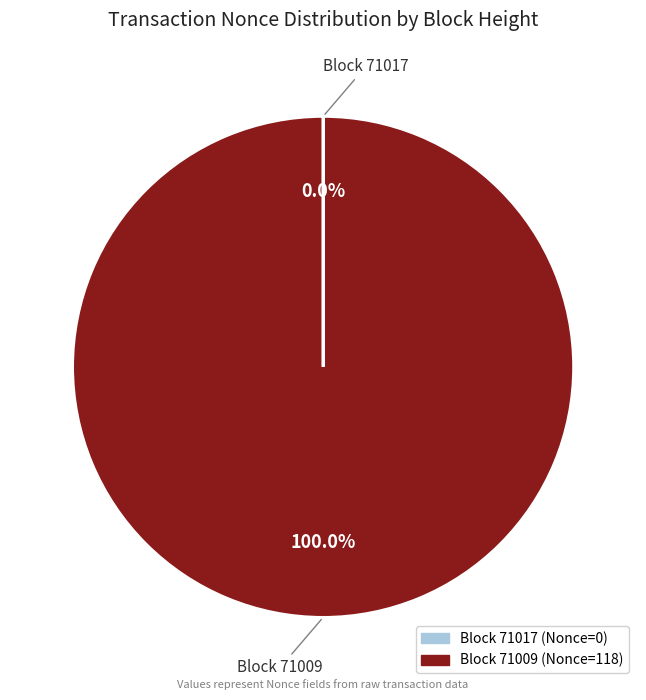

Does any single category account for the majority?

Yes